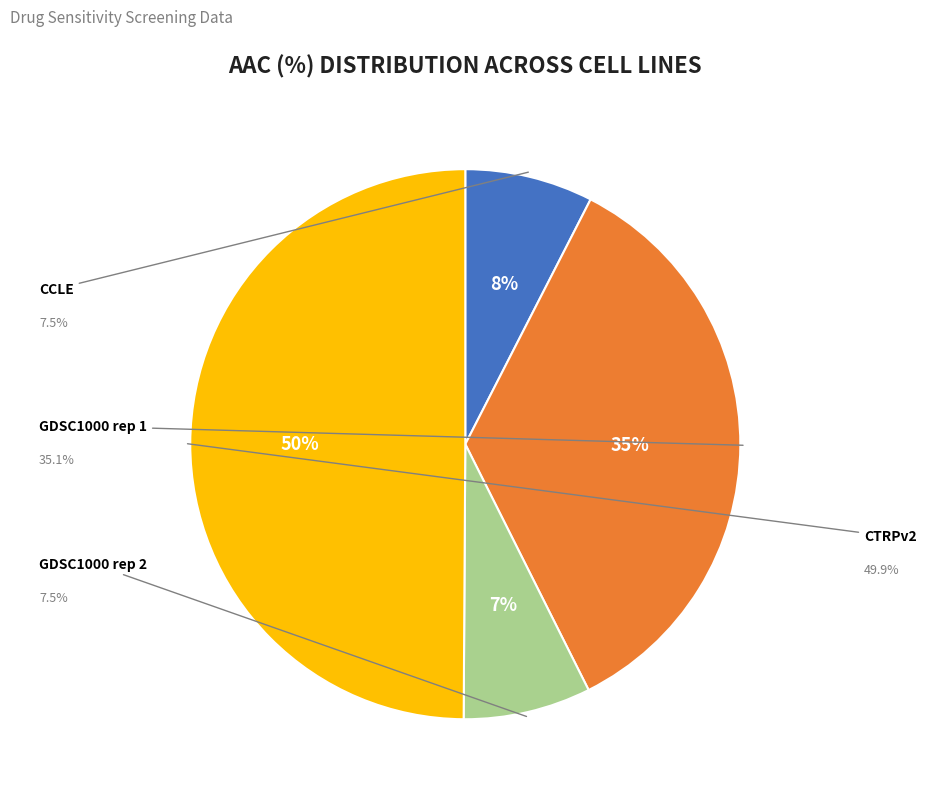

Which slice is the largest?

CTRPv2